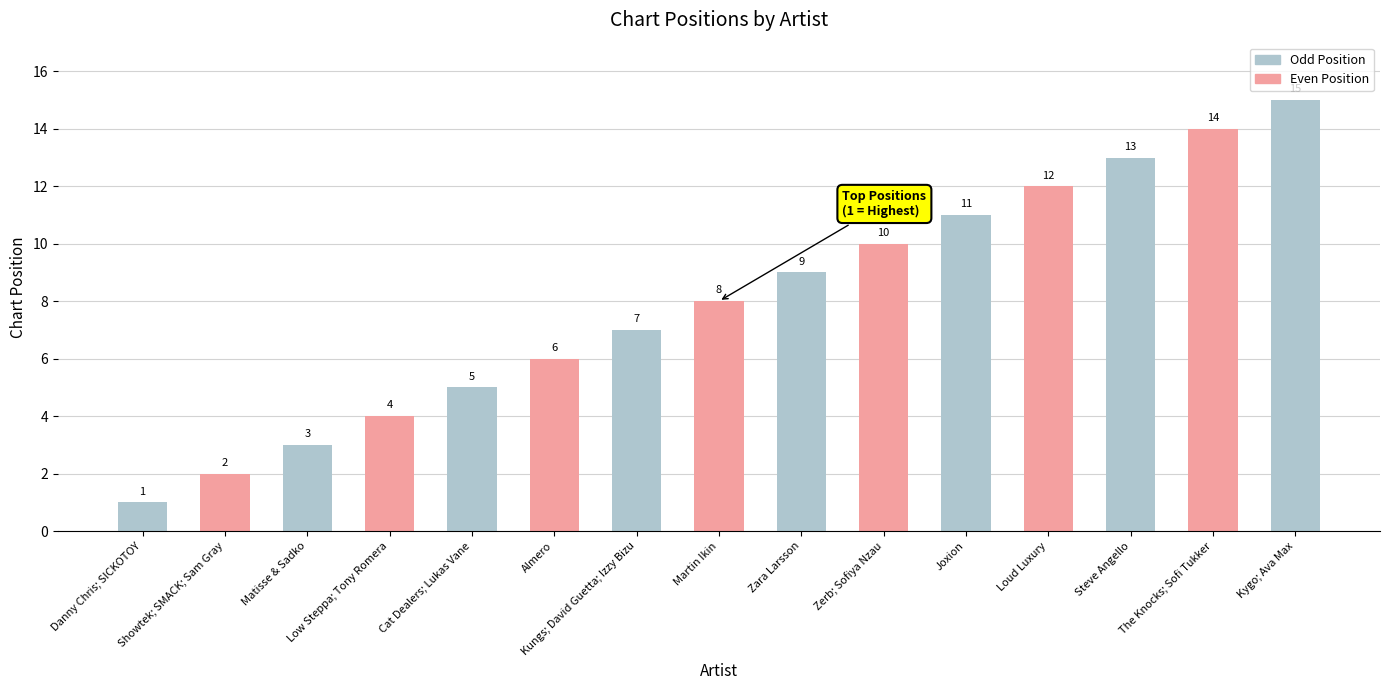

Reading left to right, list all the values displayed in this chart.

1	2	3	4	5	6	7	8	9	10	11	12	13	14	15